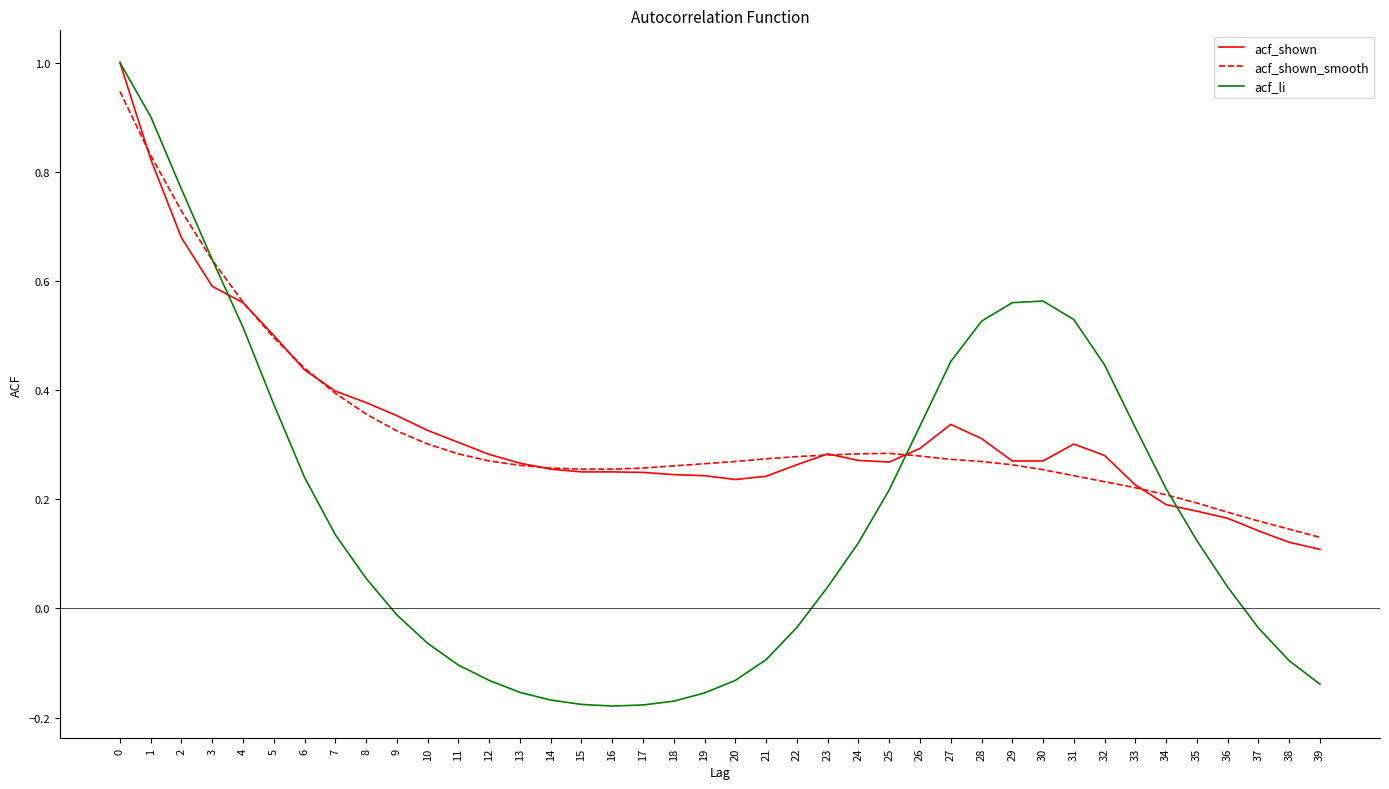

True or false: acf_shown and acf_shown_smooth cross at least once.

True